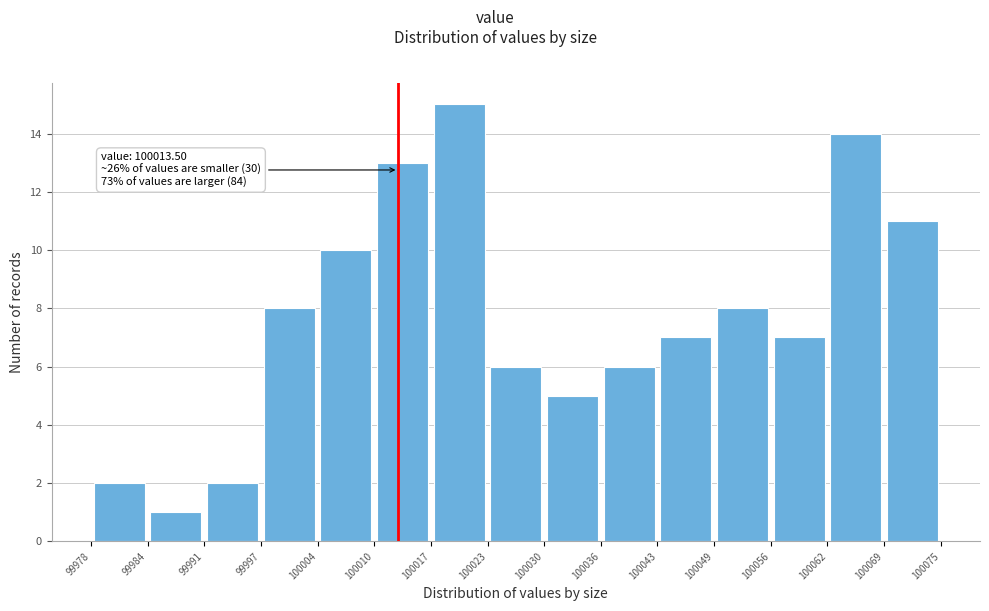

Which range on the x-axis has the tallest bar?

100017 to 100023